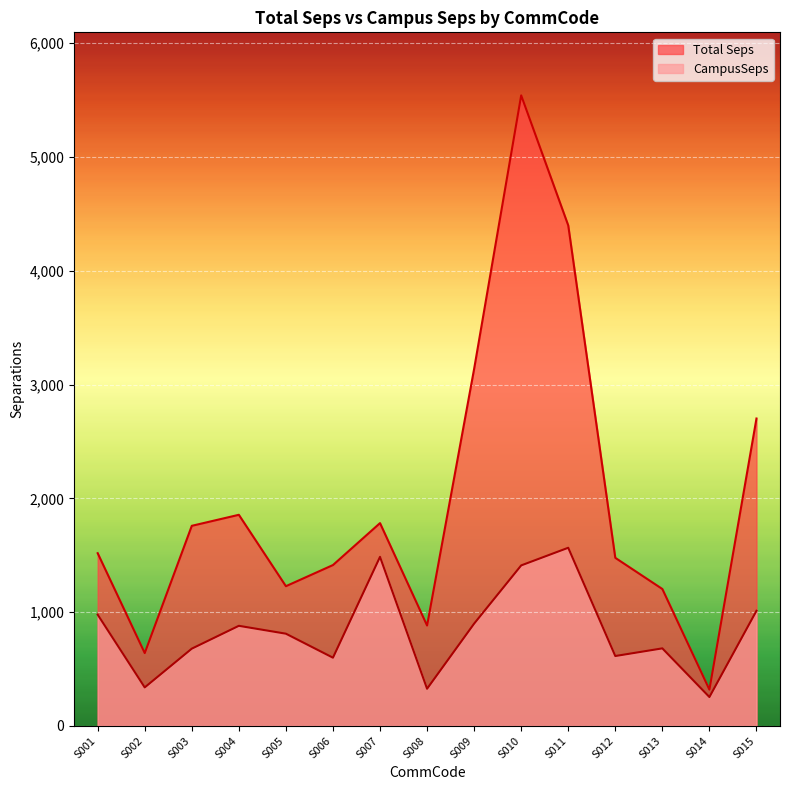

List the labels in order of Total Seps value, largest first.

S010, S011, S009, S015, S004, S007, S003, S001, S012, S006, S005, S013, S008, S002, S014